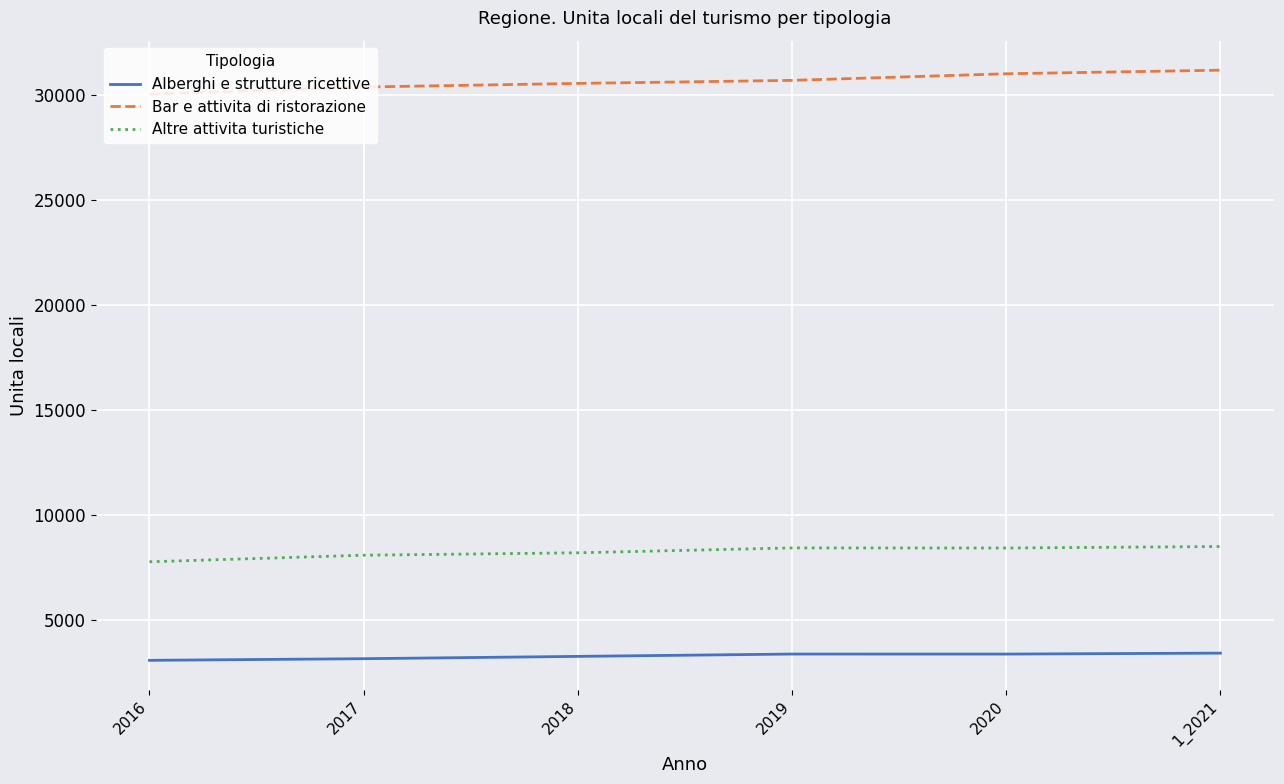

What is the difference between the maximum and minimum values in the Bar e attivita di ristorazione series?

1142